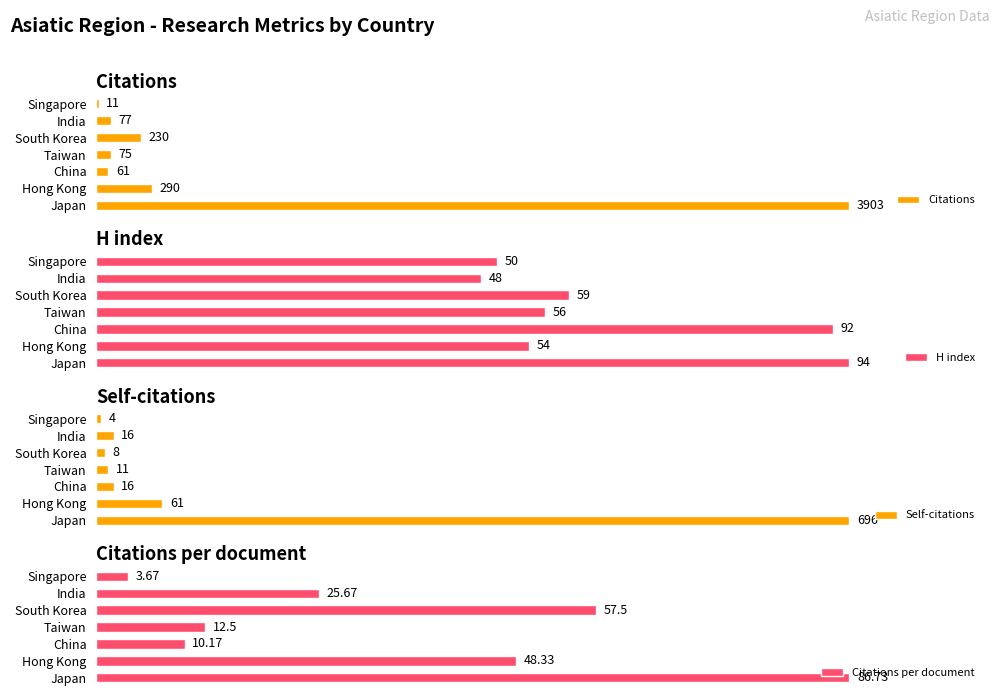

Where is Citations nearest to the value 1957?

Hong Kong